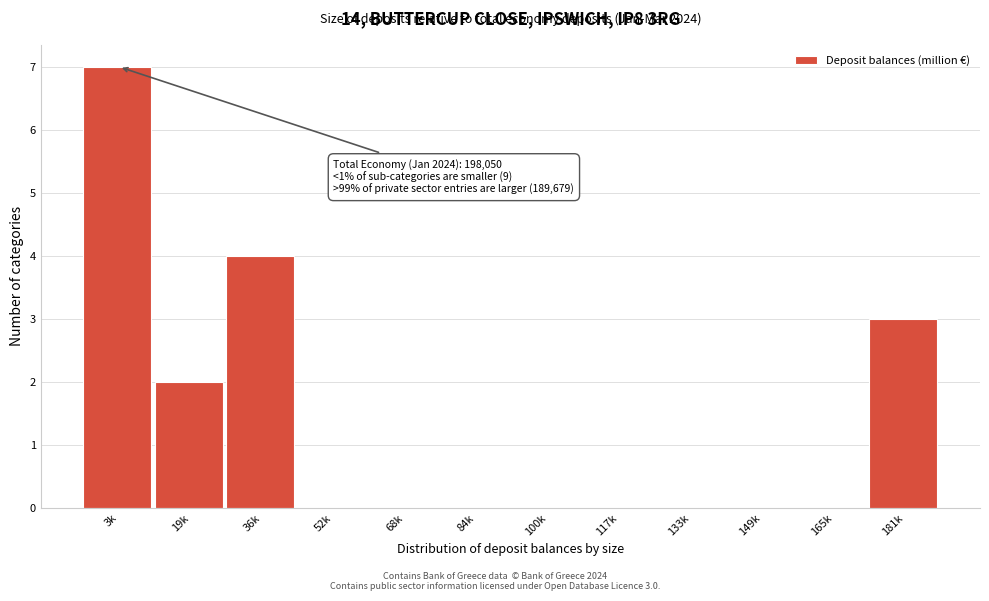

Reading left to right, extract all data points from this chart.

3k=7	19k=2	36k=4	52k=0	68k=0	84k=0	100k=0	117k=0	133k=0	149k=0	165k=0	181k=3